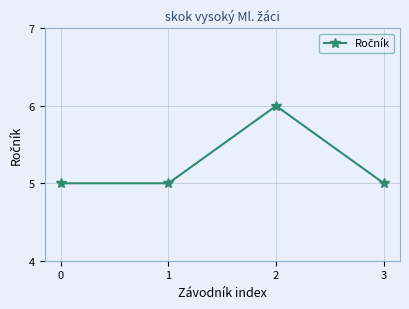

What is the value of the 4th point from the left?

5